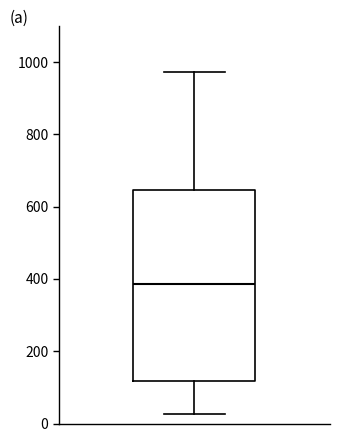

Transcribe this box plot: give where the median line is, the range the box spans, and where the two whiskers end, as read against the y-axis. The values are not printed on the chart, so give them approximately, as read against the axis.

median 380, box 120 to 640, whiskers 20 to 980